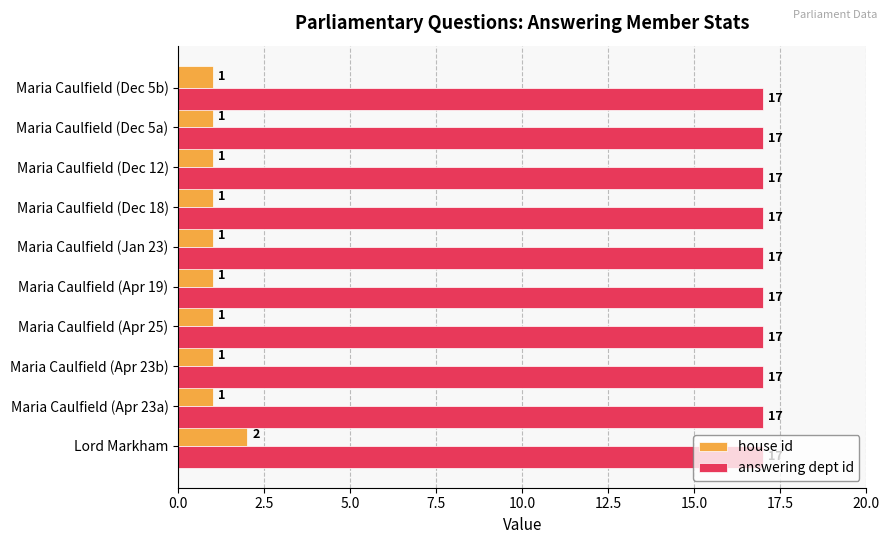

List the series in order of their overall mean, lowest first.

house id, answering dept id